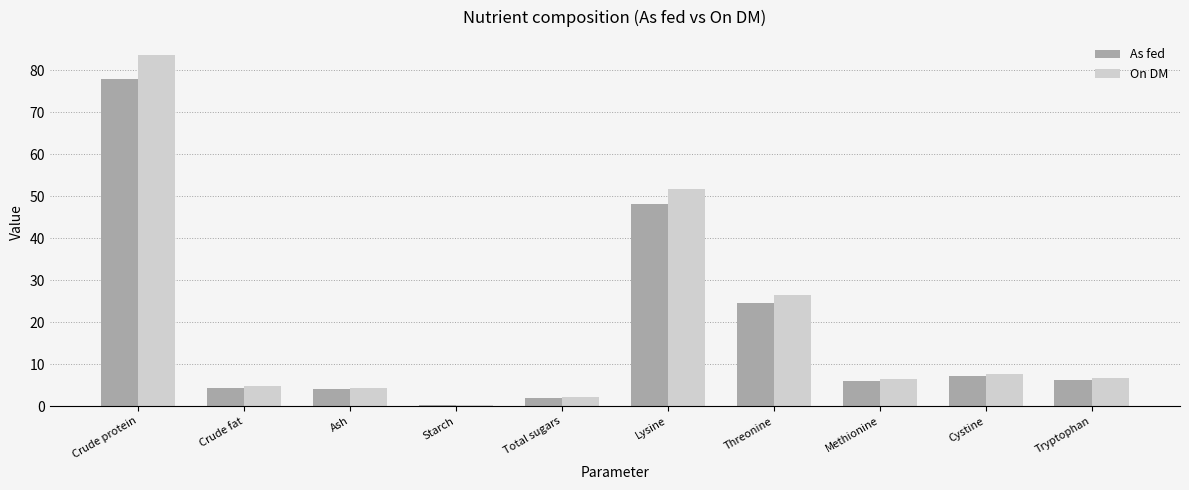

Which label corresponds to the smallest value in the chart?

Starch